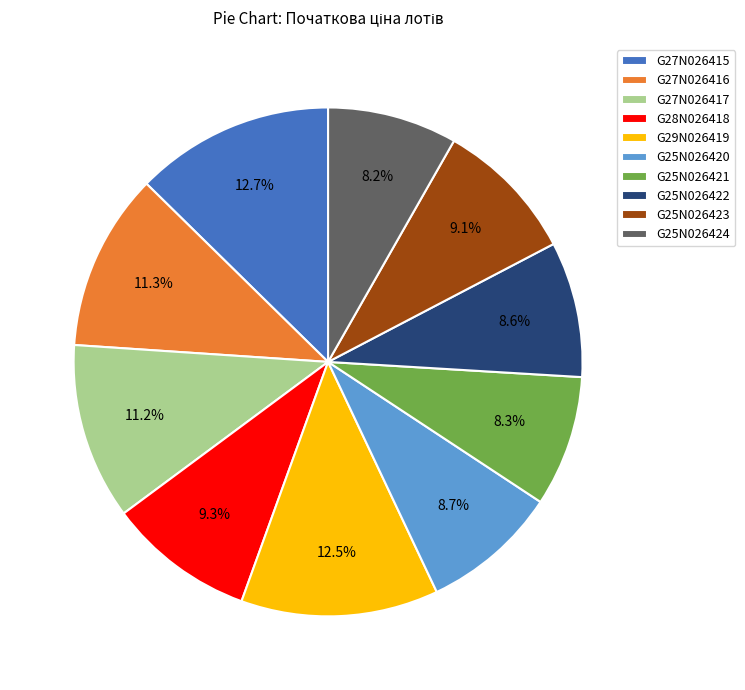

How many slices are in this pie chart?

10